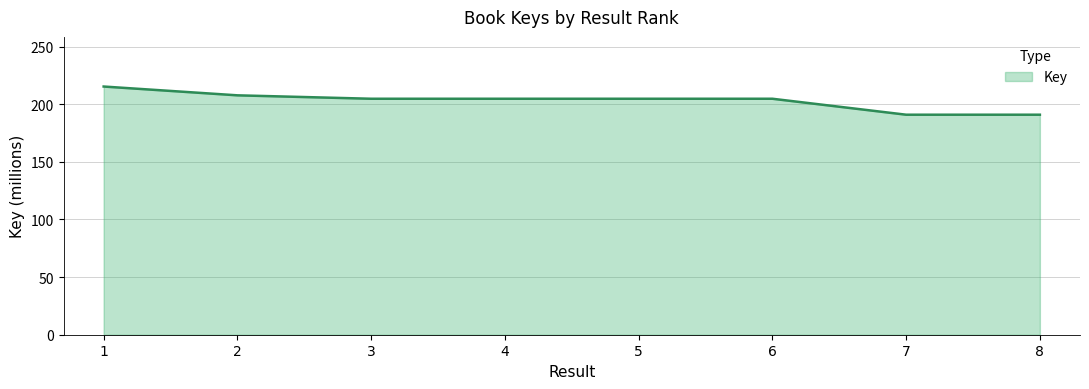

Is it true that the value at 4 is 338.9?

False